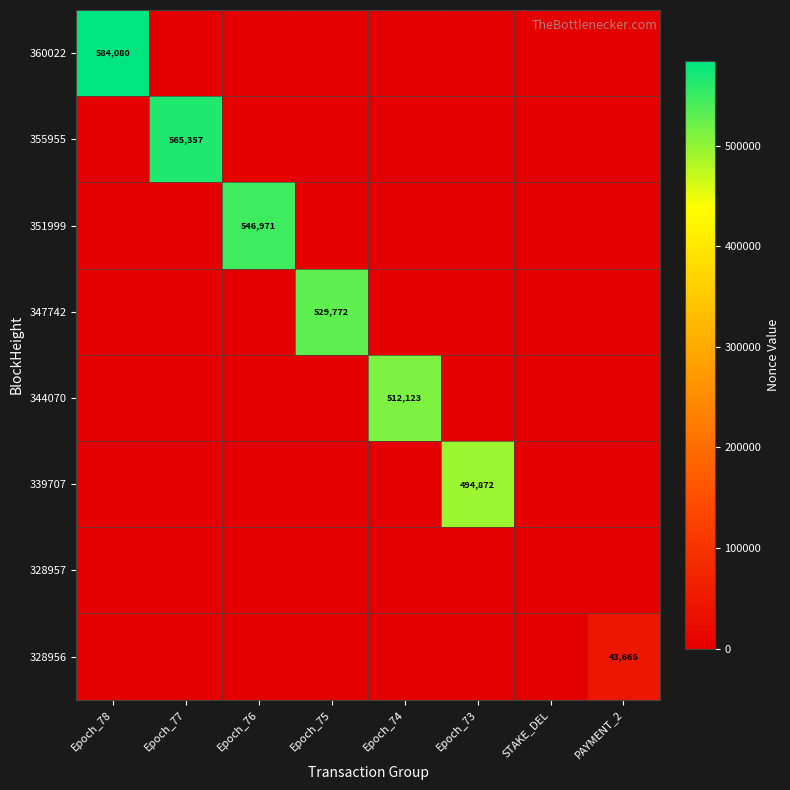

The 328956 series shows 43666 at PAYMENT_2. True or false?

True